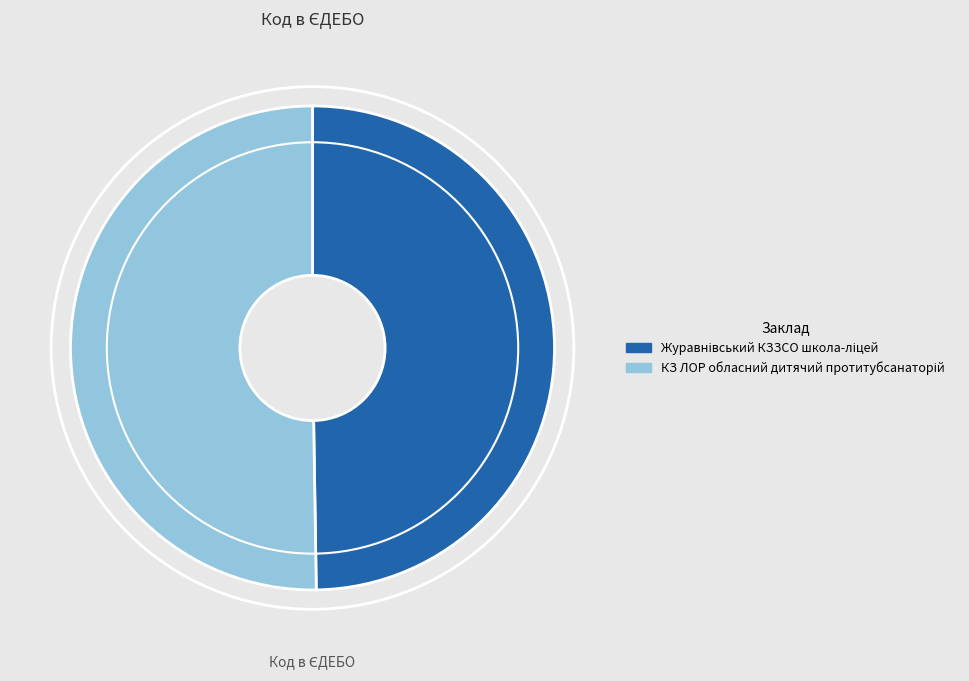

Approximately how many times larger is the value at КЗ ЛОР обласний дитячий протитубсанаторій compared to Журавнівський КЗЗСО школа-ліцей?

1.0